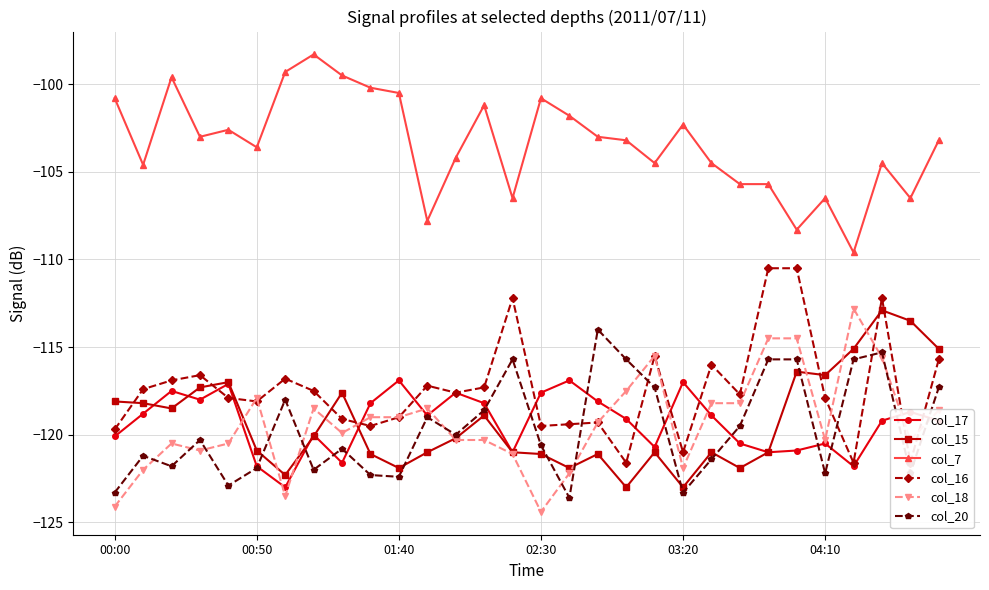

How many times do col_16 and col_17 cross each other?

10